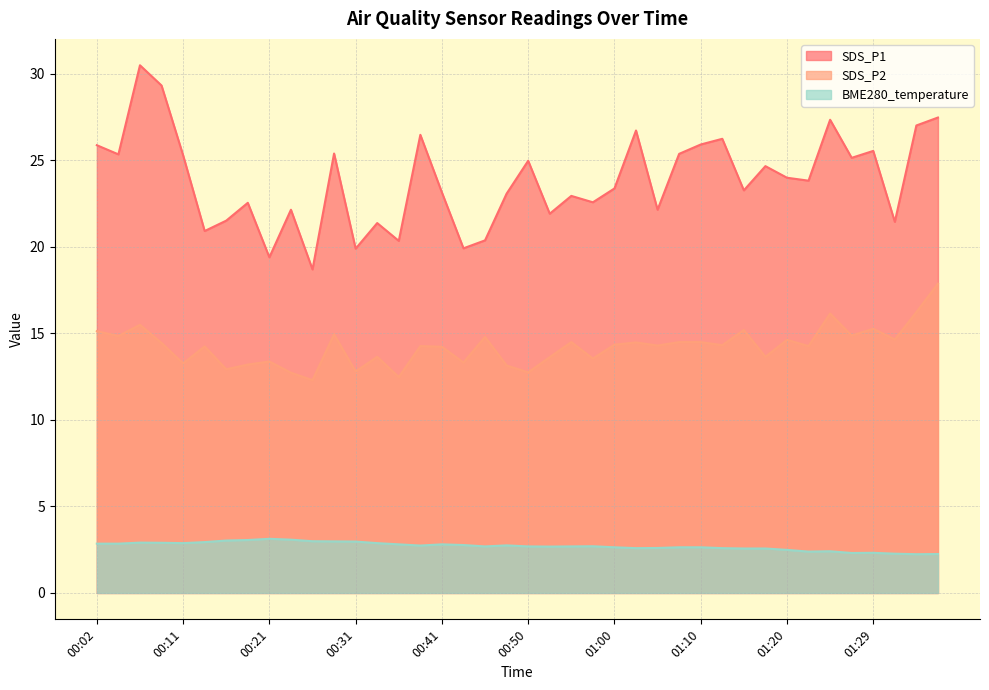

Where is SDS_P2 nearest to the value 15?

00:28